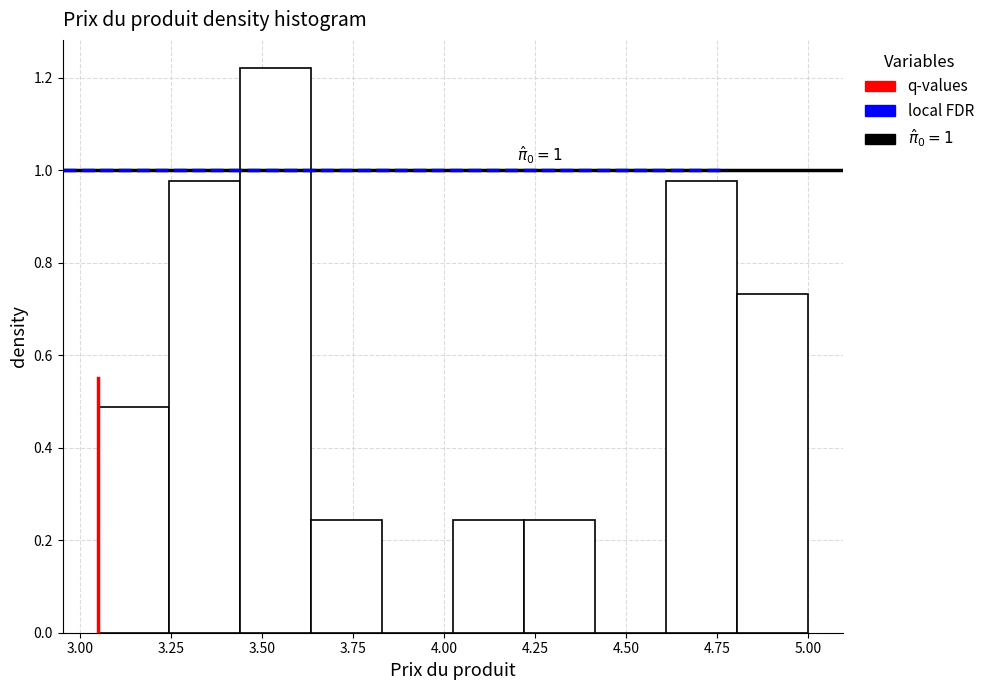

Around what value on the x-axis is the tallest bar? Give the approximate position of its centre, as read against the axis.

3.55